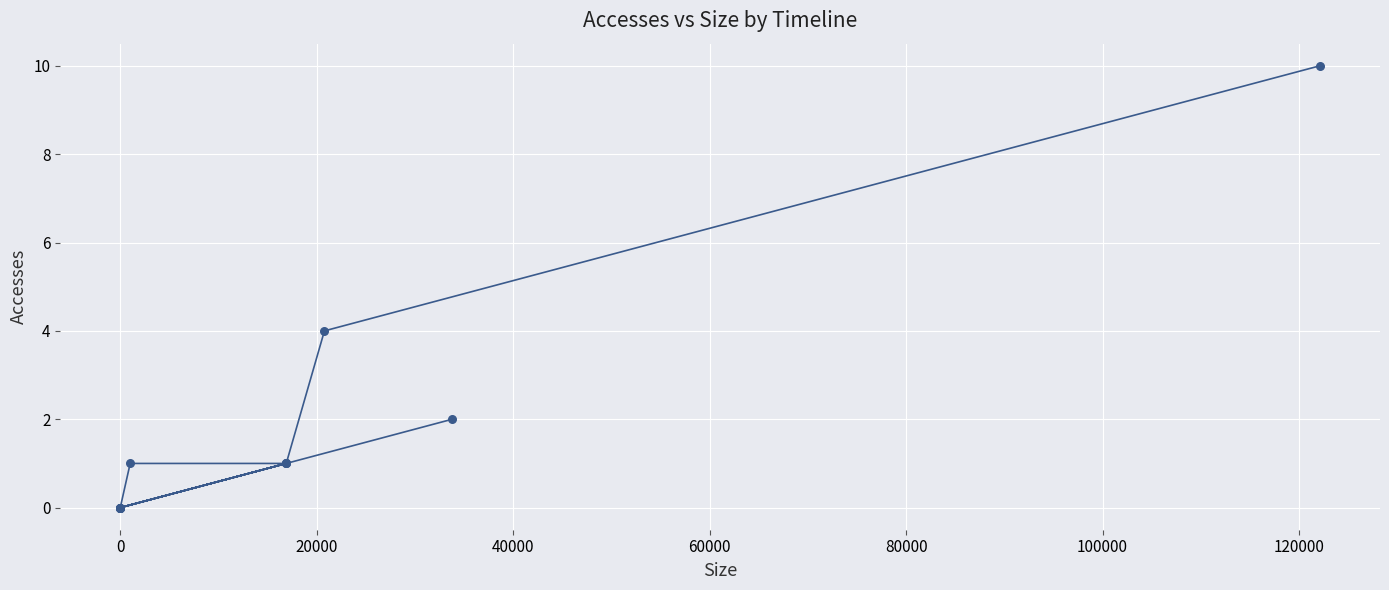

What Y value in the scatter plot is closest to 5?

4